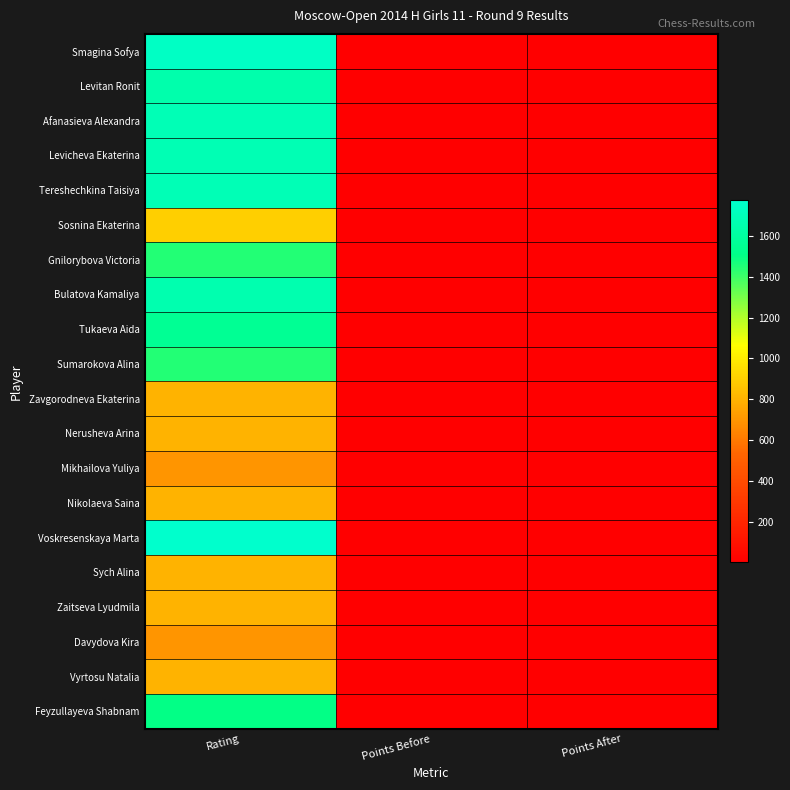

Which category has the highest value across all series?

Rating